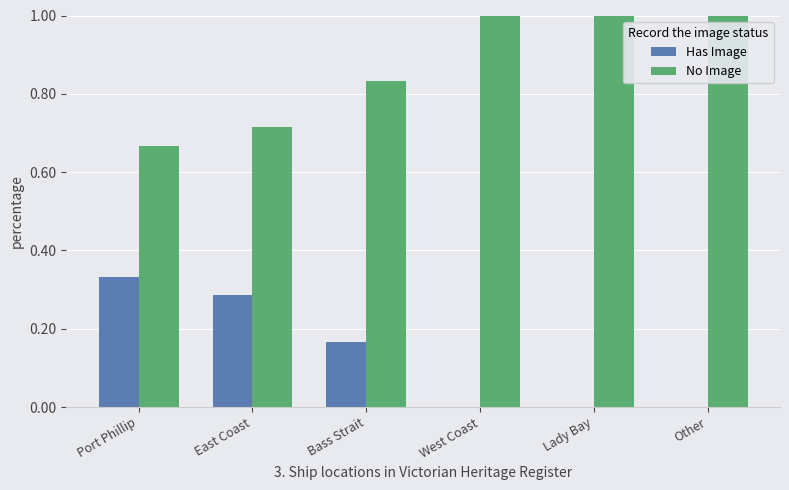

What is the sum of all No Image values?

5.2